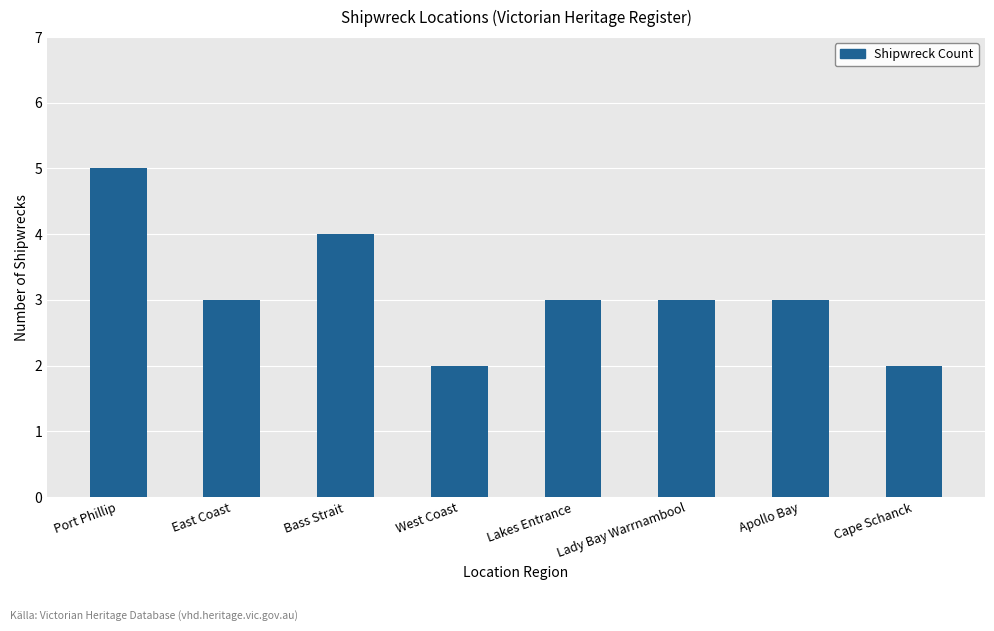

What is the greatest value displayed?

5